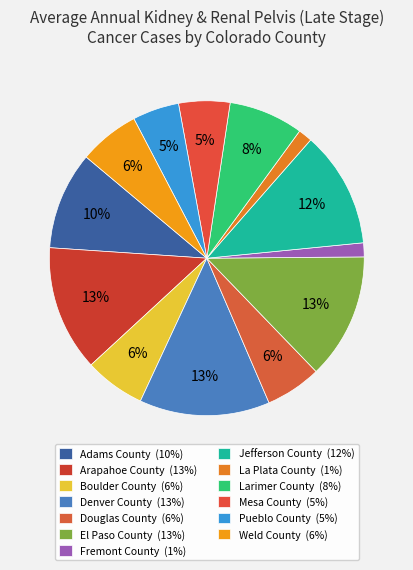

How many segments does this pie chart have?

13